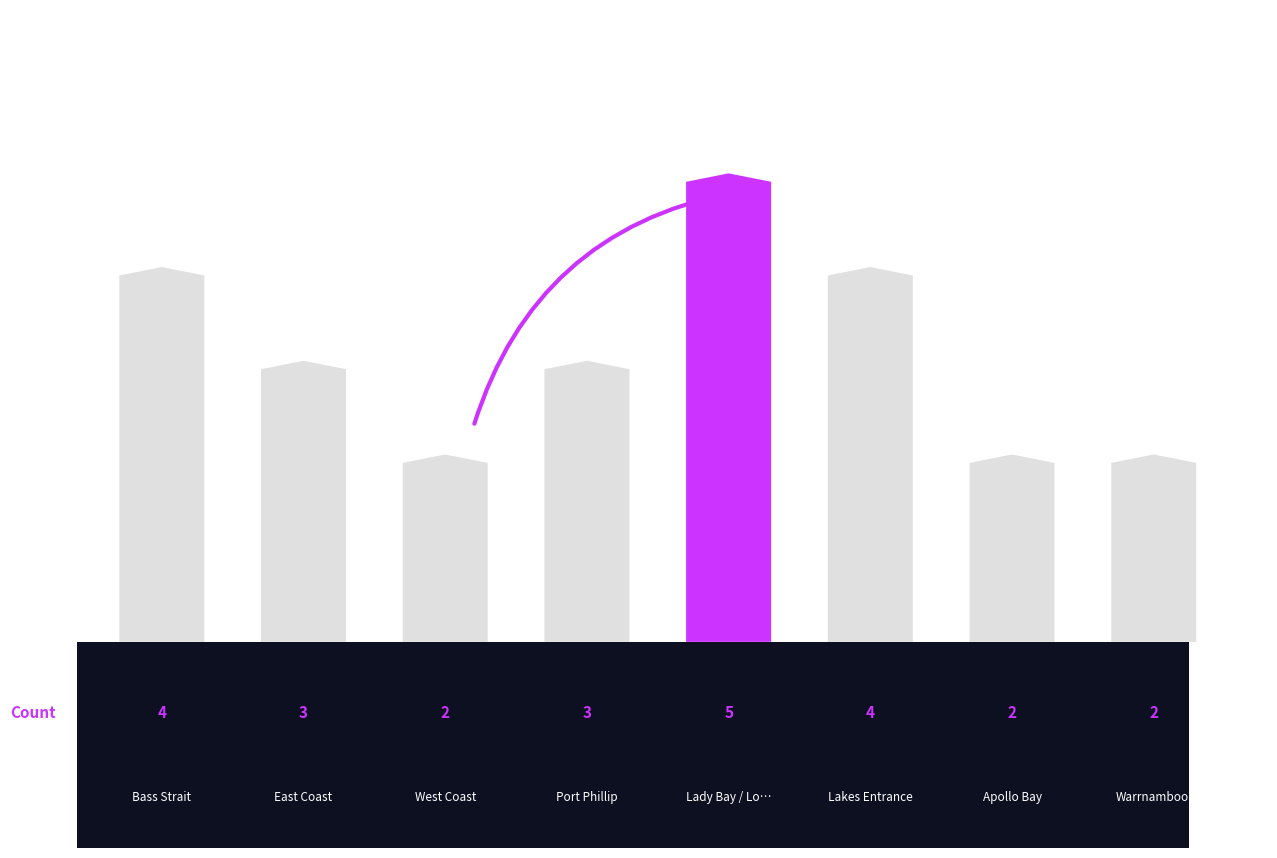

What is the sum of the values at Warrnambool and Lady Bay / Lorne?

7